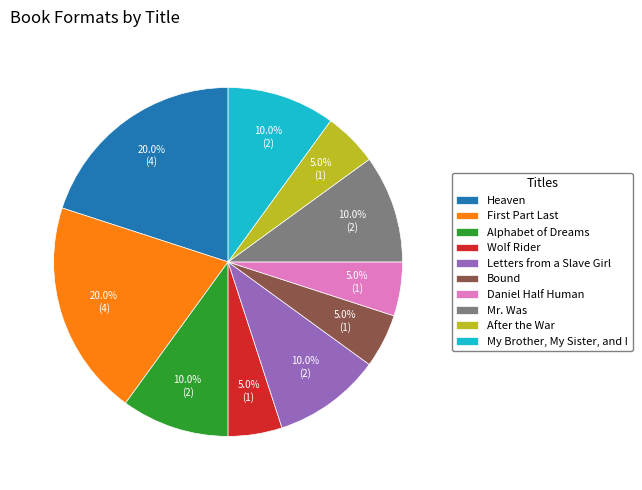

Does any single category account for the majority?

No